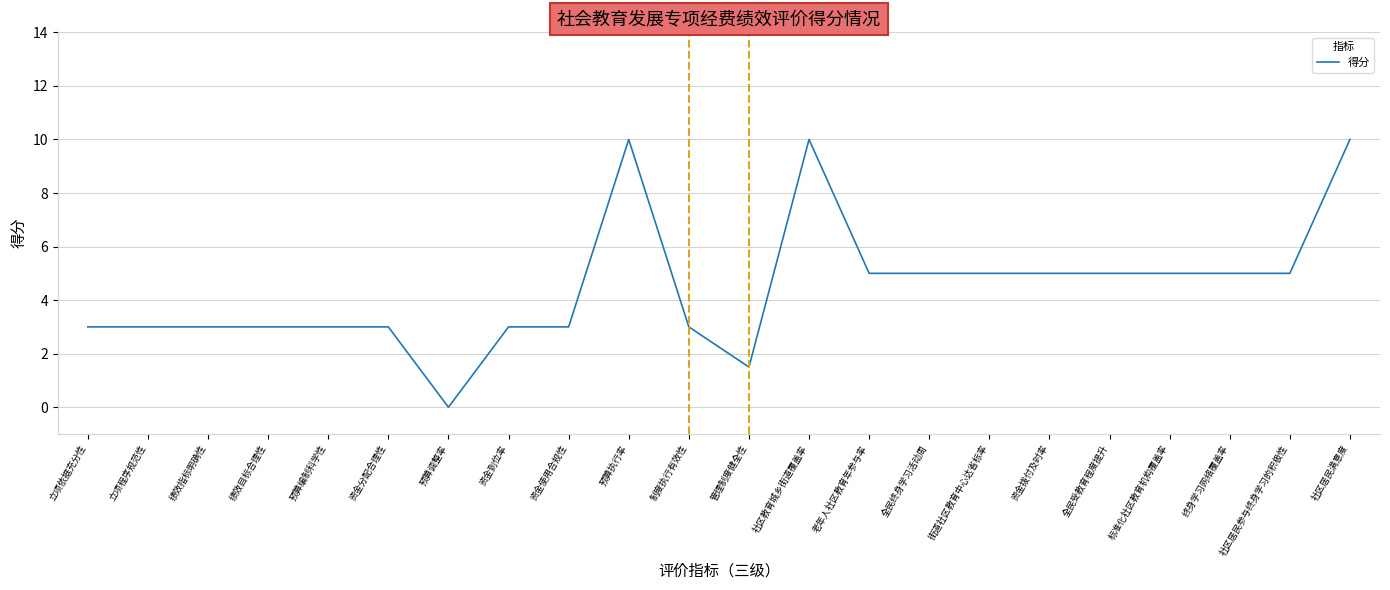

What is the approximate value at 资金到位率?

3.0